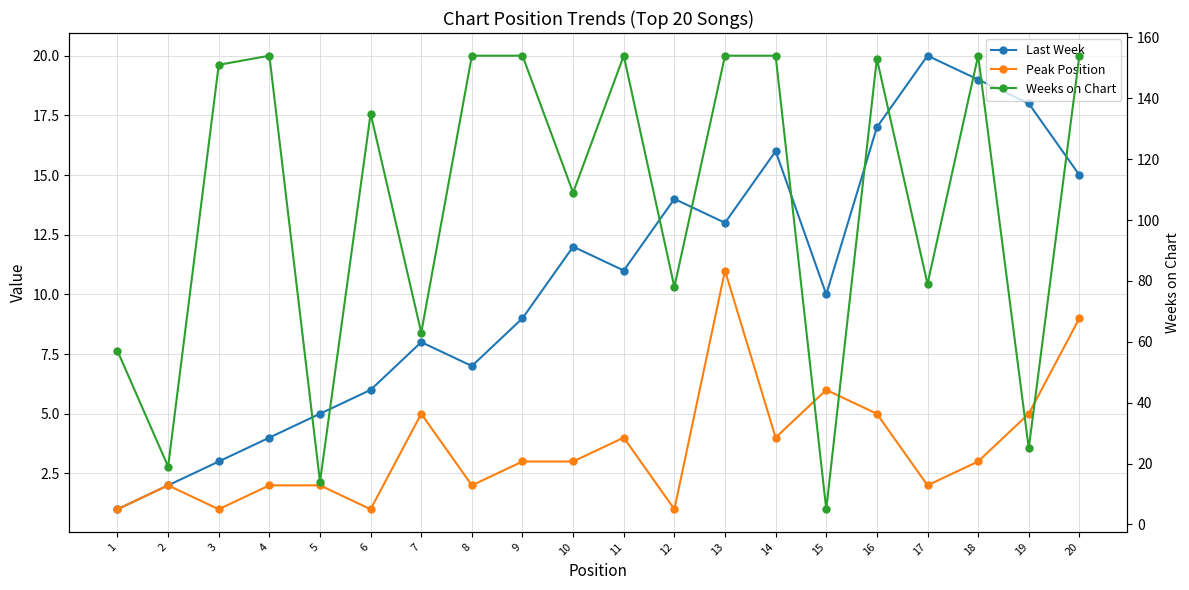

True or false: Last Week and Weeks on Chart intersect in this chart.

True